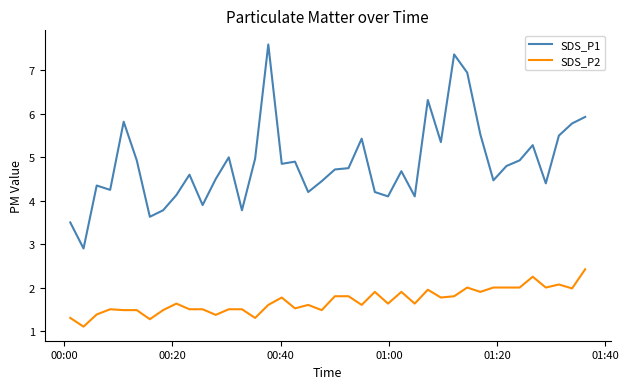

What is the maximum value for SDS_P1?

7.6